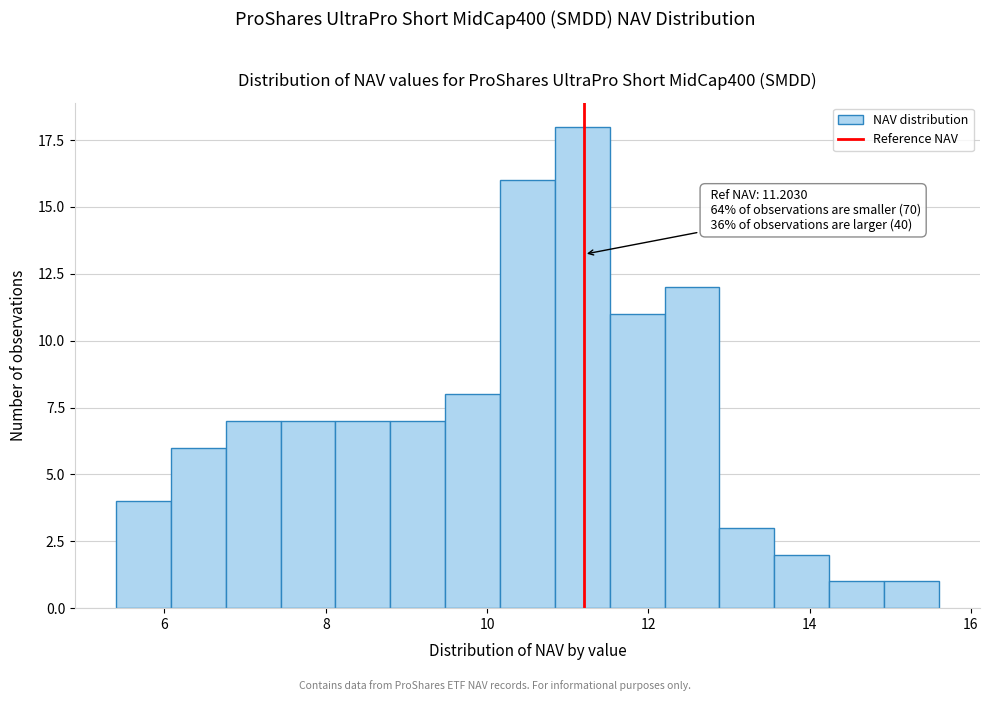

Read against the x-axis, roughly where is the centre of the tallest bar?

11.2